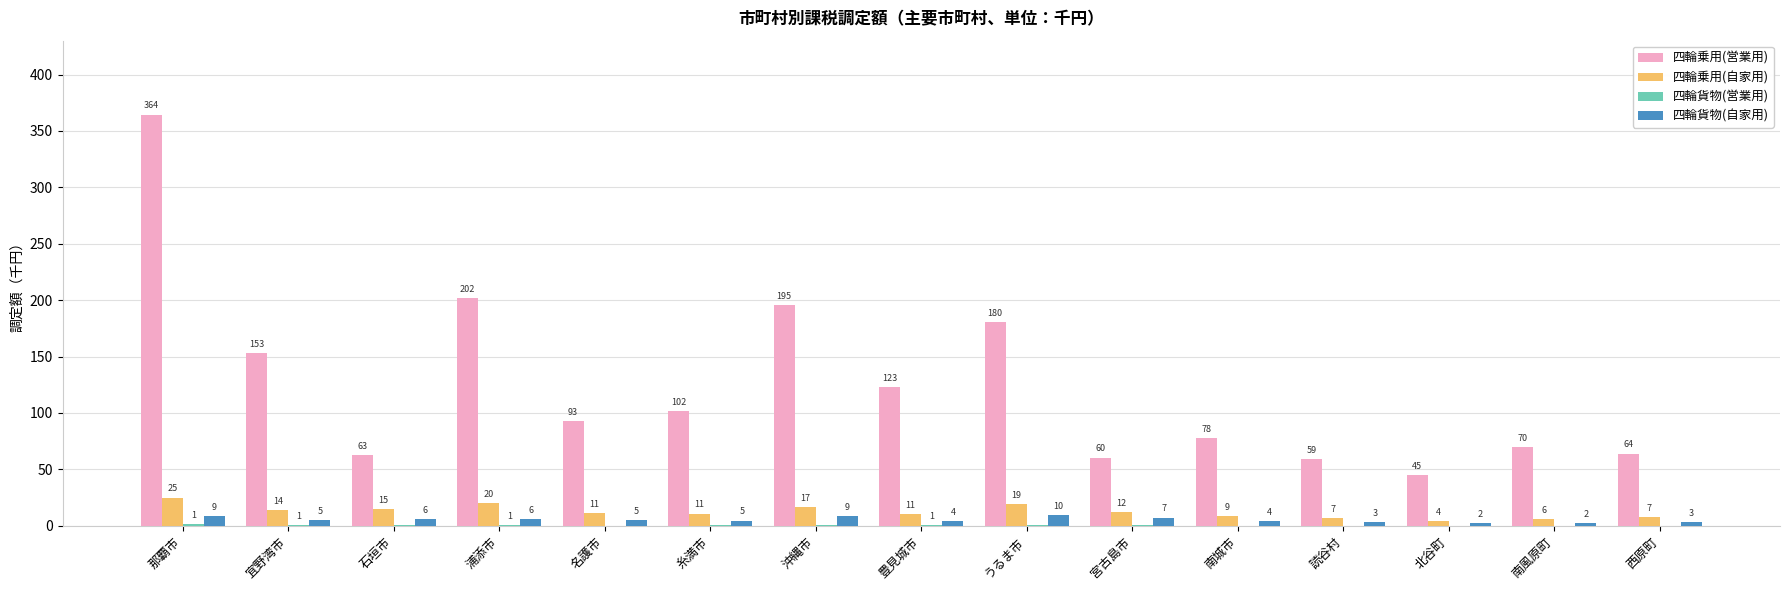

What is the difference between the maximum and minimum values in the 四輪乗用(営業用) series?

319.5